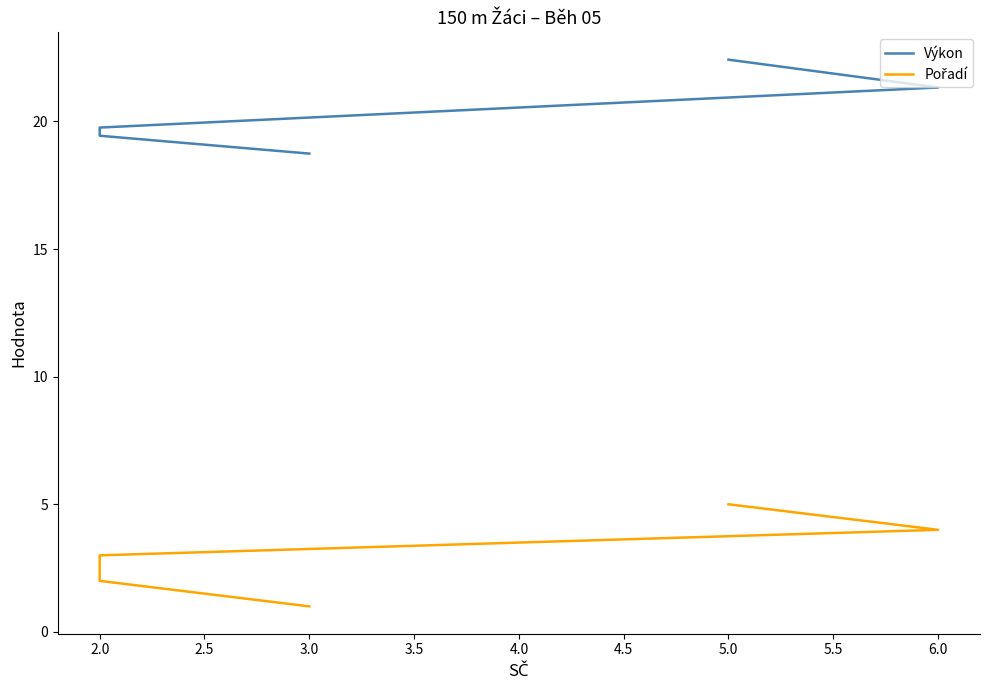

At which label does Výkon first exceed 19?

2.0